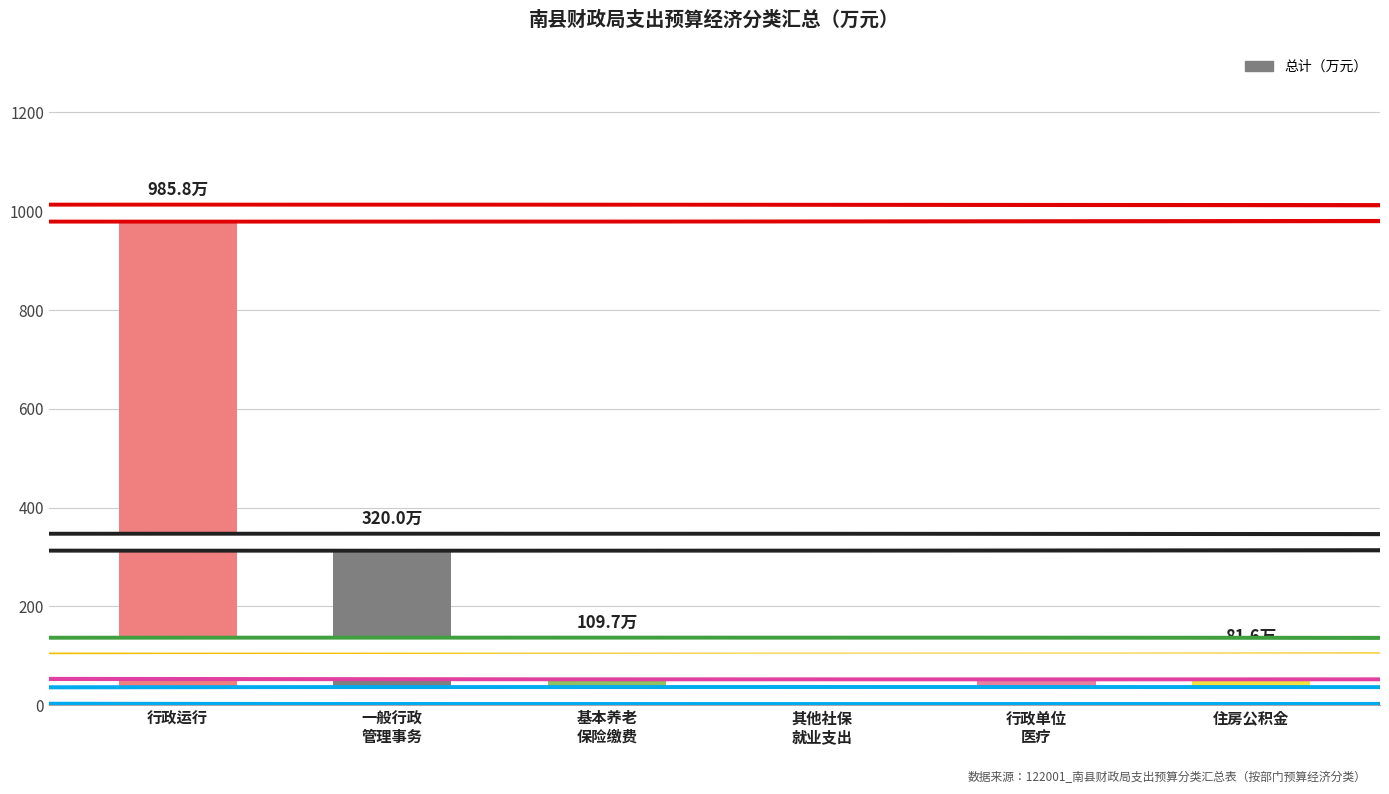

What is the difference between the maximum and minimum values?

976.0